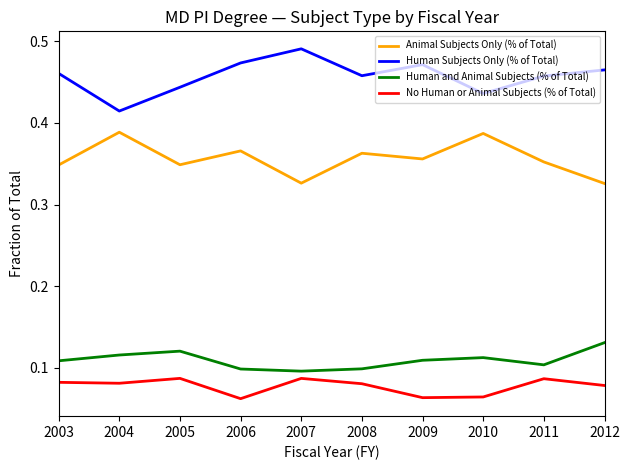

At which category does the chart reach its peak across all series?

2007